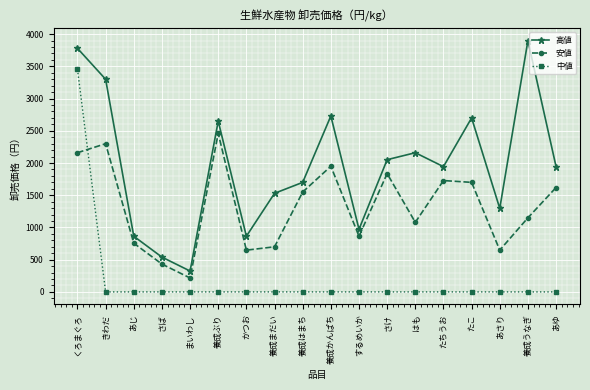

Reading left to right, what are all the values shown in this chart?

高値: 3780	3300	864	540	324	2650	864	1530	1700	2730	972	2052	2160	1944	2700	1296	3900	1944
安値: 2160	2300	756	432	216	2460	648	700	1550	1950	864	1836	1080	1728	1700	648	1150	1620
中値: 3456	0	0	0	0	0	0	0	0	0	0	0	0	0	0	0	0	0